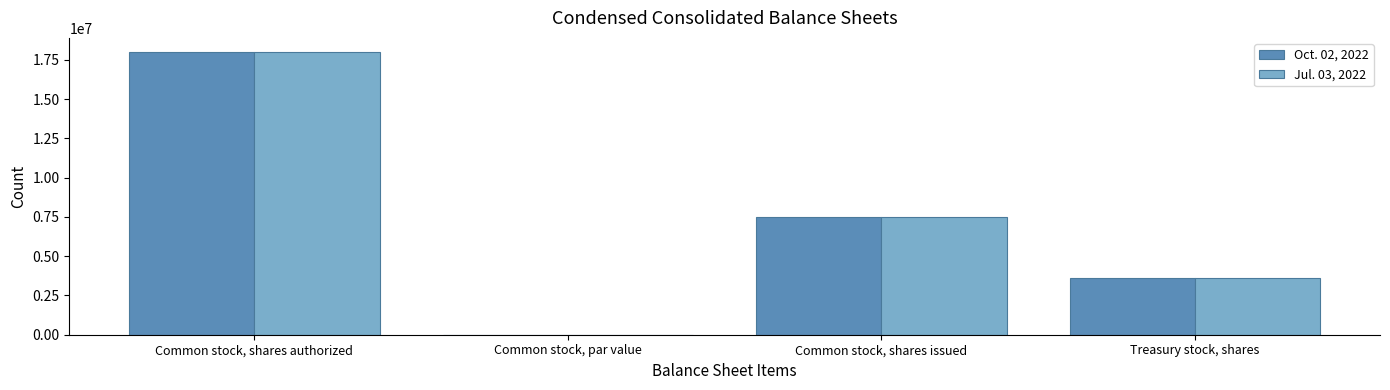

Which label corresponds to the largest value in the chart?

Common stock, shares authorized